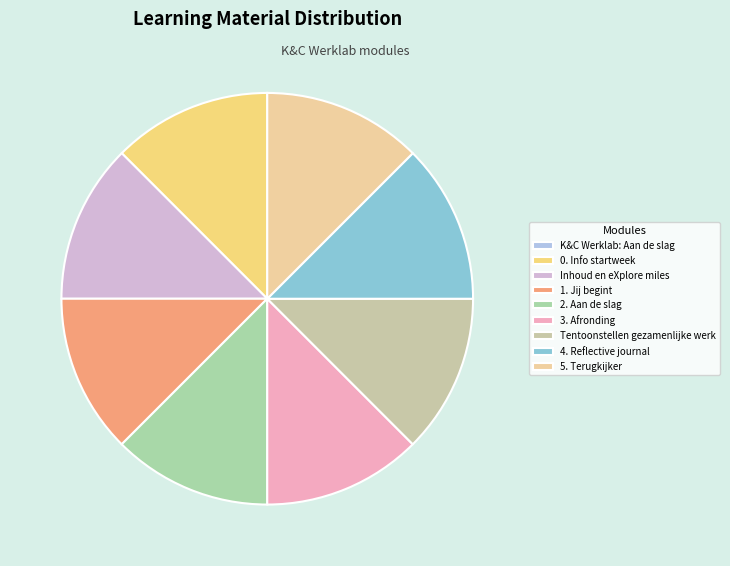

How much of the chart is everything except K&C Werklab: Aan de slag?

100.0%